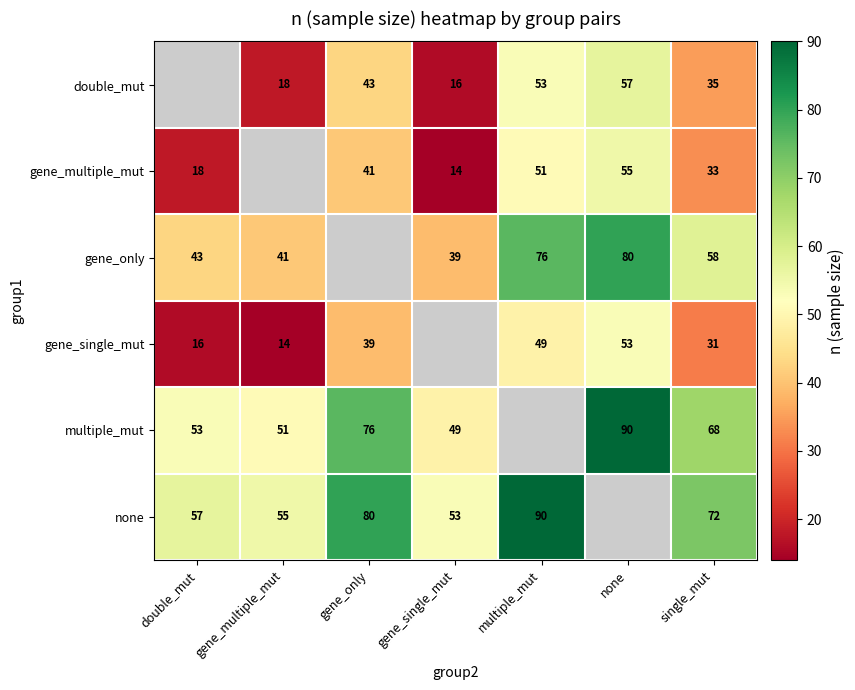

The value of gene_single_mut at gene_only is 39. True or false?

True